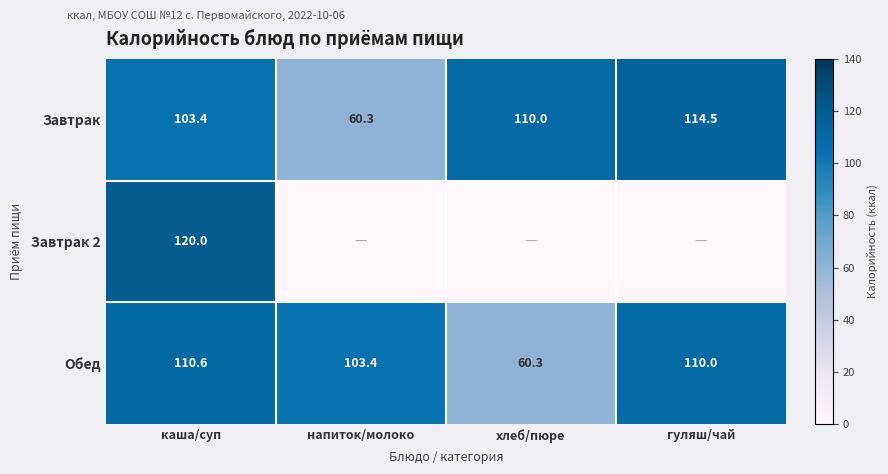

What is the total value across all series at напиток/молоко?

163.7